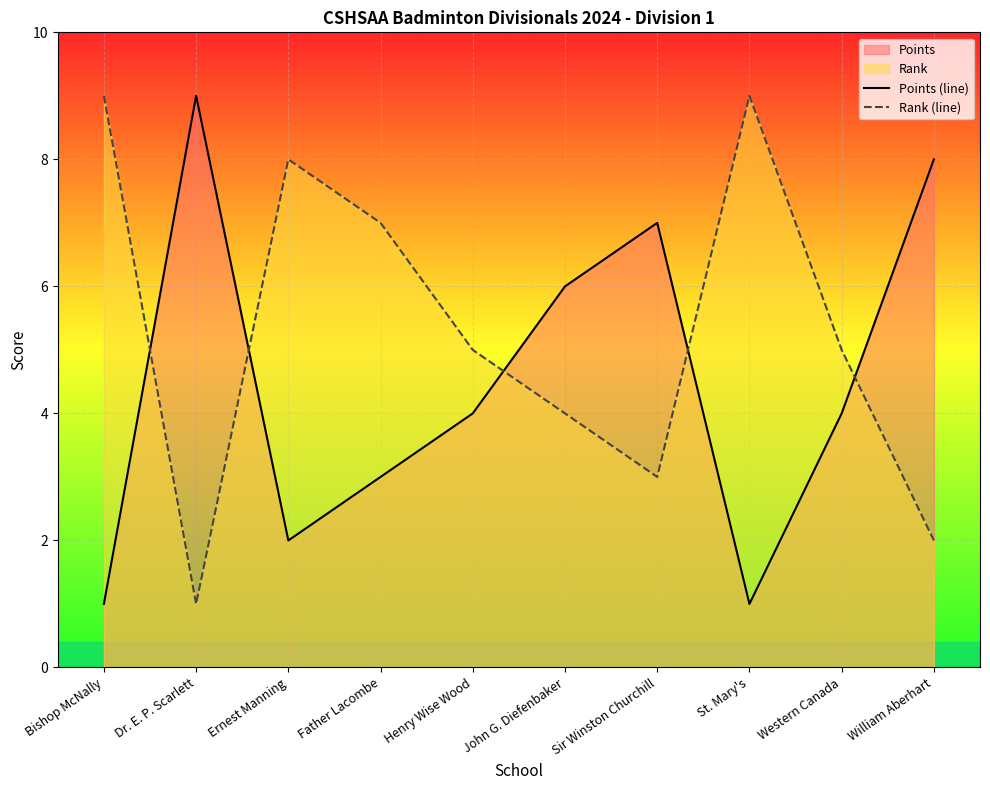

How many intersections are there between Rank (line) and Points (line)?

5